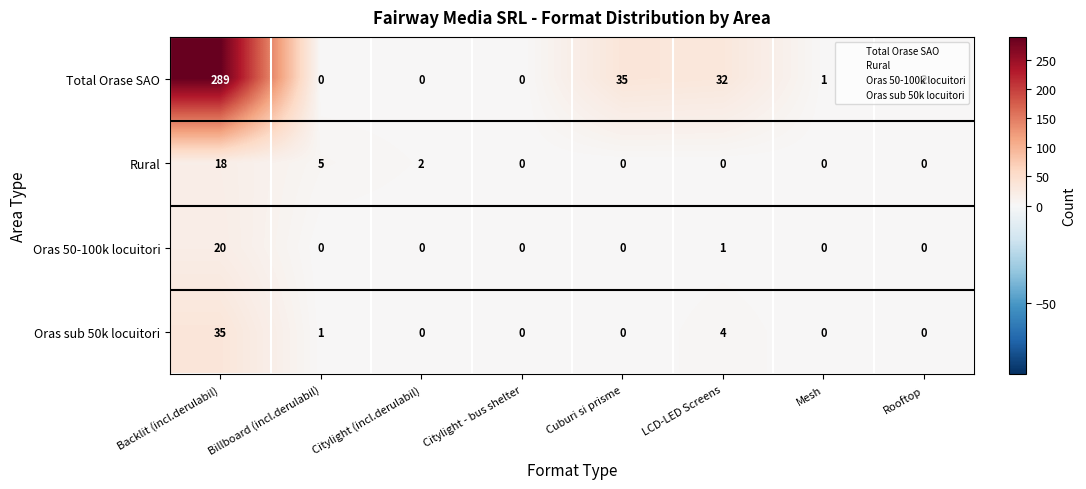

True or false: Total Orase SAO has a value of 3 at Rooftop.

False